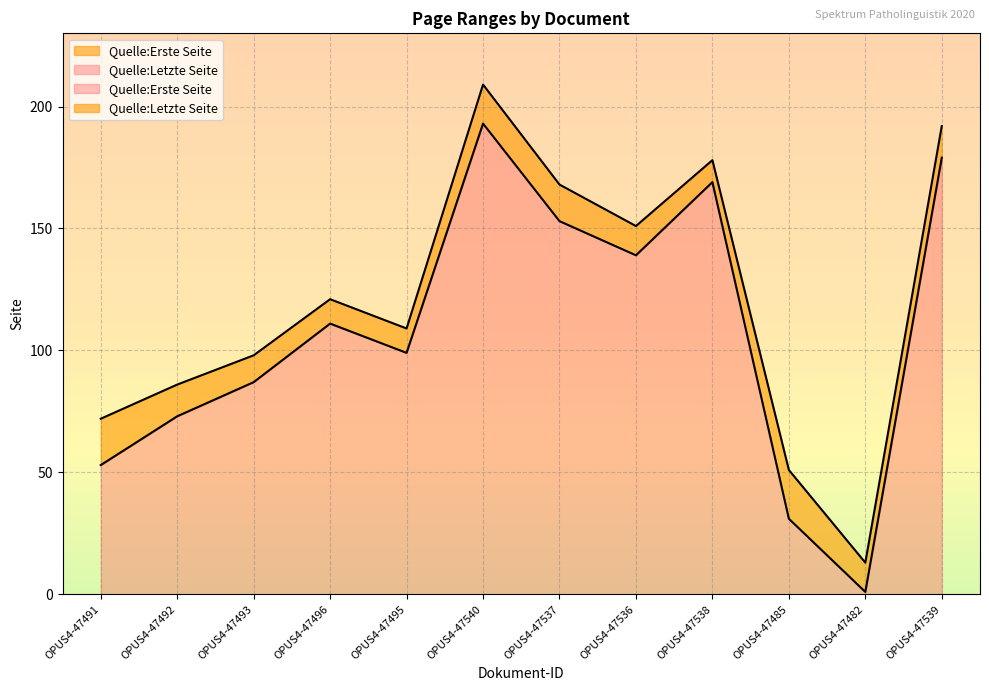

True or false: Quelle:Erste Seite has more than 0 interior local peaks.

True